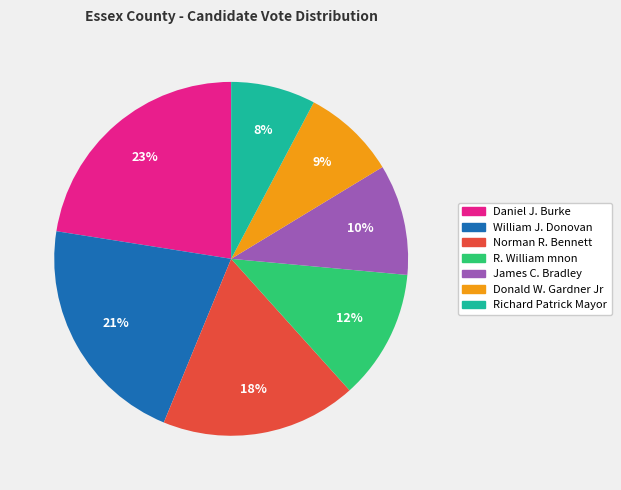

Rank the categories by value from lowest to highest.

Richard Patrick Mayor, Donald W. Gardner Jr, James C. Bradley, R. William mnon, Norman R. Bennett, William J. Donovan, Daniel J. Burke